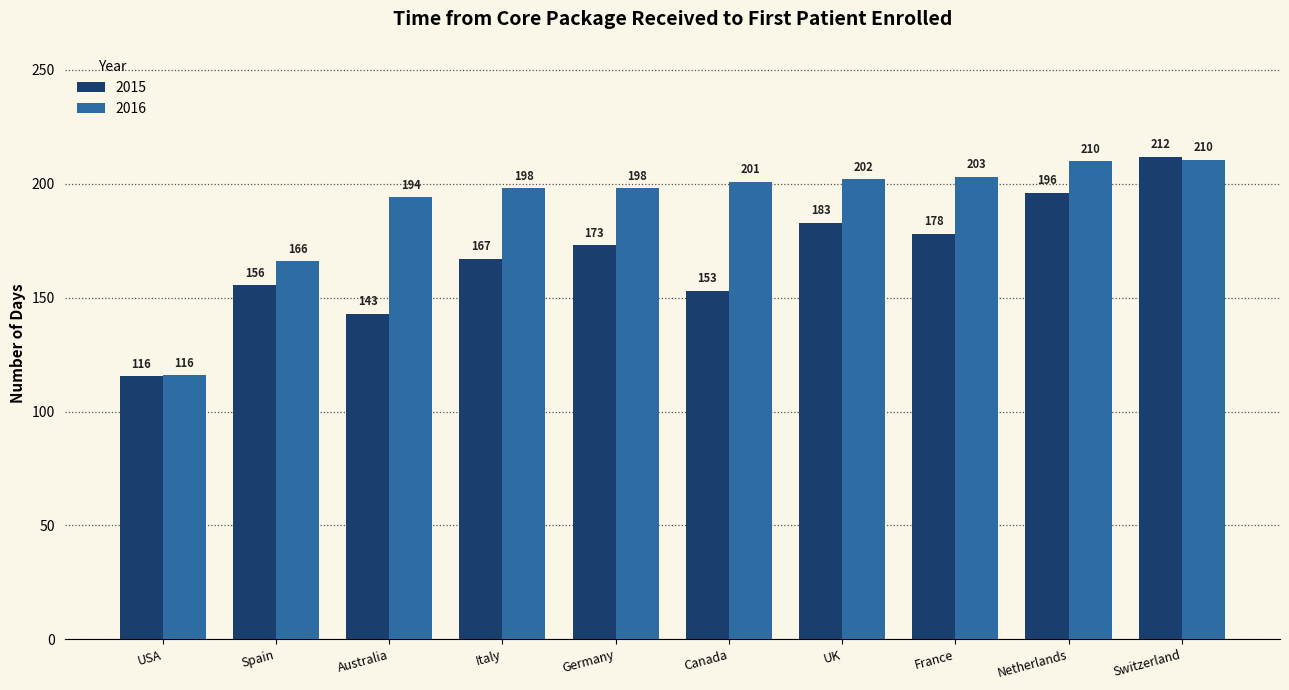

At which label is 2016 closest to 163?

Spain